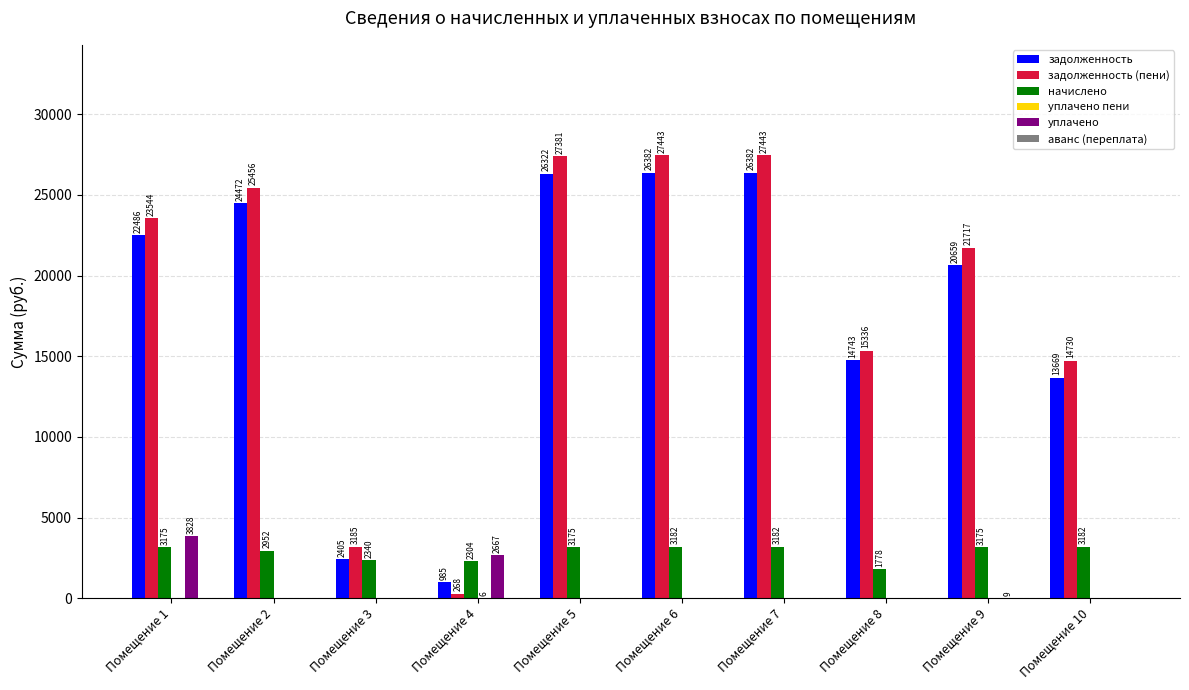

At which label is уплачено closest to 1913?

Помещение 4